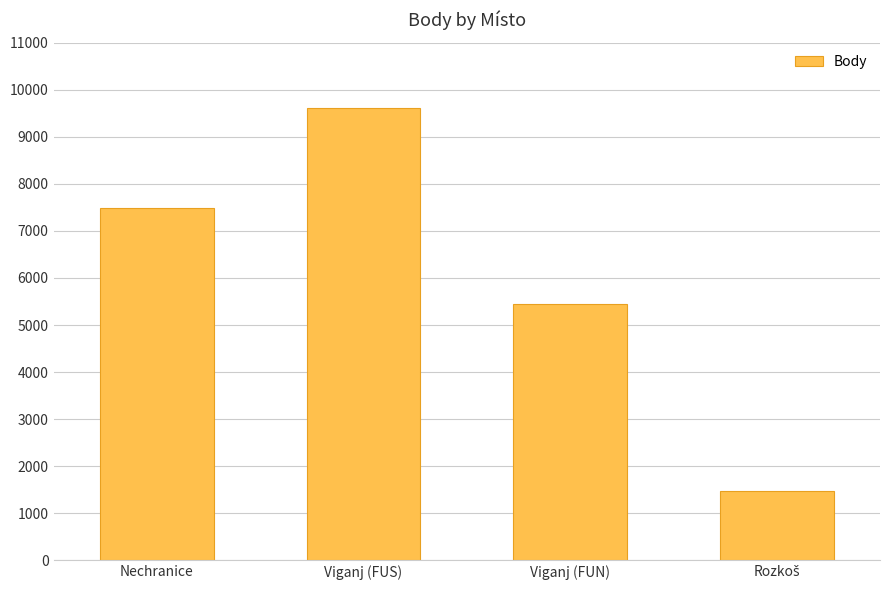

What is the change in value from Nechranice to Viganj (FUN)?

-2043